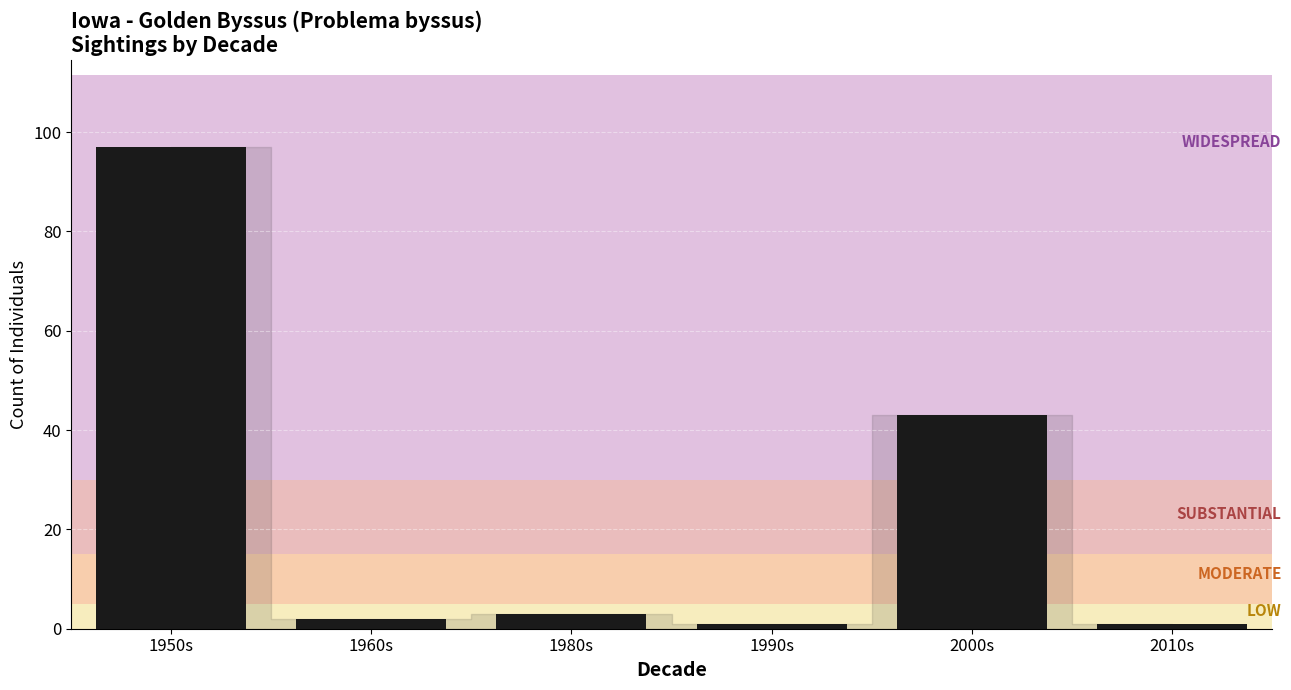

Are the bars grouped side by side (vs. stacked)?

No